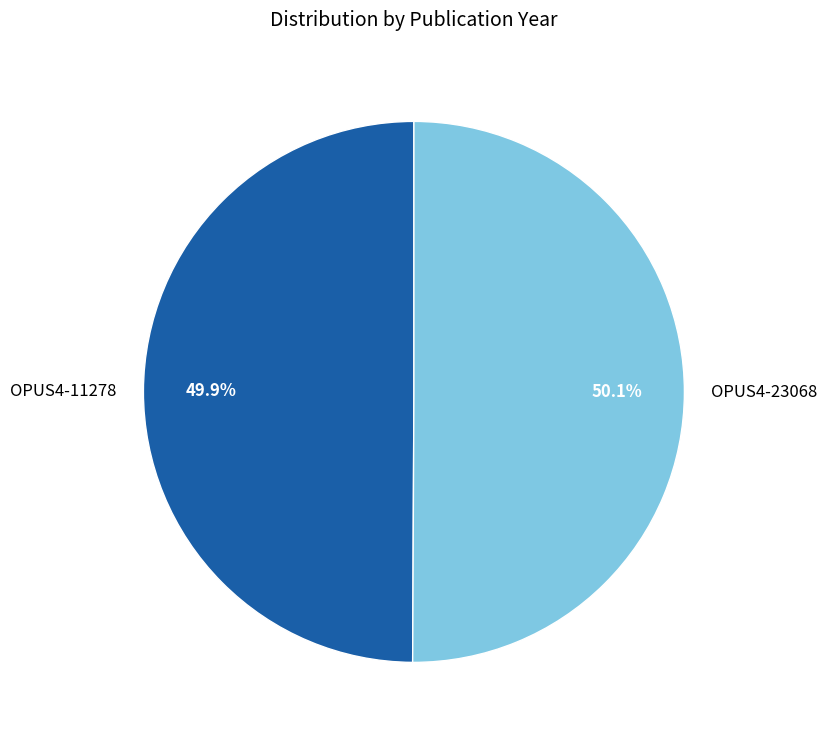

Is the sum of OPUS4-23068 and OPUS4-11278 greater than half?

Yes